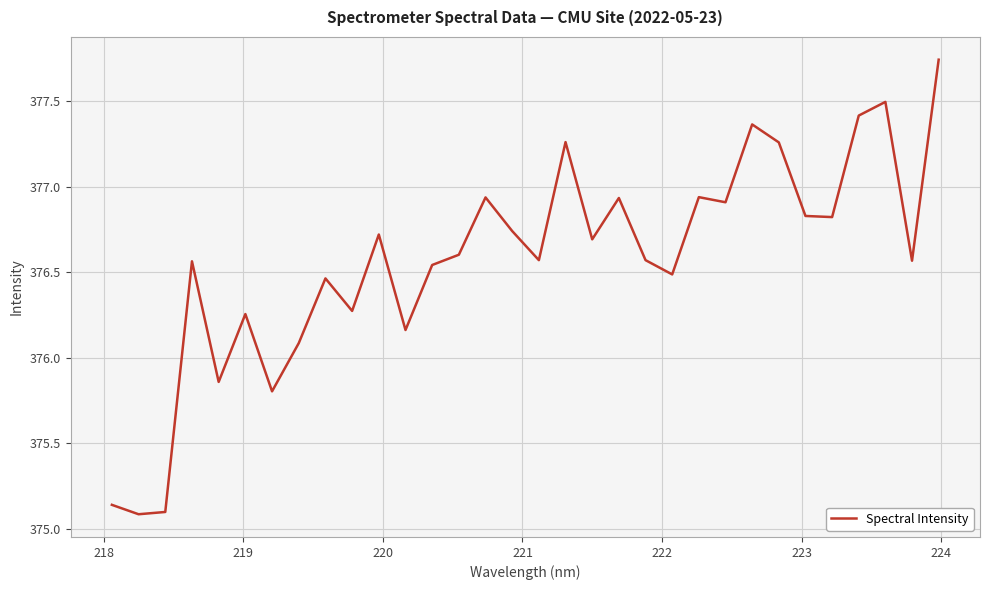

What is the difference between the maximum and minimum values?

2.7